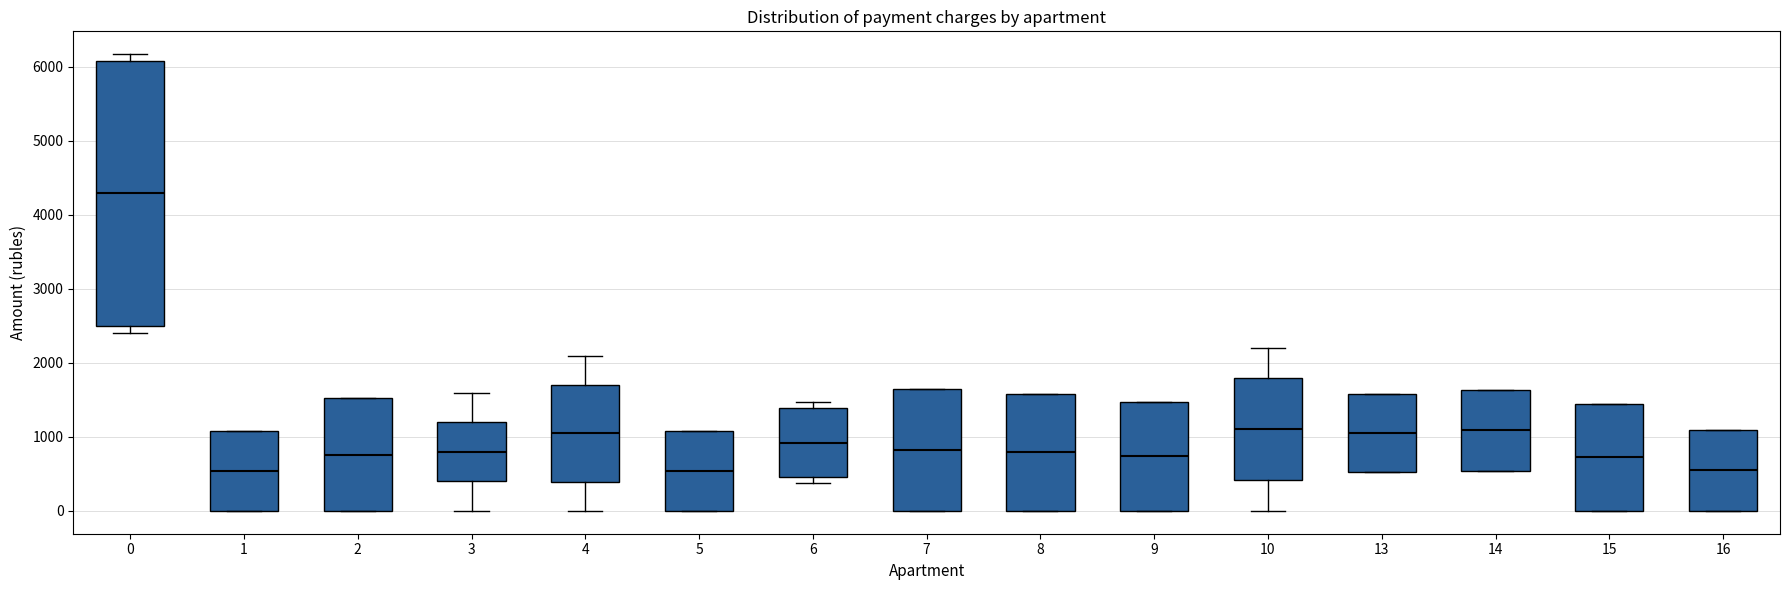

Reading left to right, read every box against the y-axis: the position of its median line, the range the box covers, and the ends of its whiskers. The values are not printed on the chart, so give them approximately, as read against the axis.

0: median 4300, box 2500 to 6100, whiskers 2400 to 6200
1: median 500, box 0 to 1100, whiskers 0 to 1100
2: median 800, box 0 to 1500, whiskers 0 to 1500
3: median 800, box 400 to 1200, whiskers 0 to 1600
4: median 1000, box 400 to 1700, whiskers 0 to 2100
5: median 500, box 0 to 1100, whiskers 0 to 1100
6: median 900, box 500 to 1400, whiskers 400 to 1500
7: median 800, box 0 to 1600, whiskers 0 to 1600
8: median 800, box 0 to 1600, whiskers 0 to 1600
9: median 700, box 0 to 1500, whiskers 0 to 1500
10: median 1100, box 400 to 1800, whiskers 0 to 2200
13: median 1100, box 500 to 1600, whiskers 500 to 1600
14: median 1100, box 500 to 1600, whiskers 500 to 1600
15: median 700, box 0 to 1400, whiskers 0 to 1400
16: median 500, box 0 to 1100, whiskers 0 to 1100